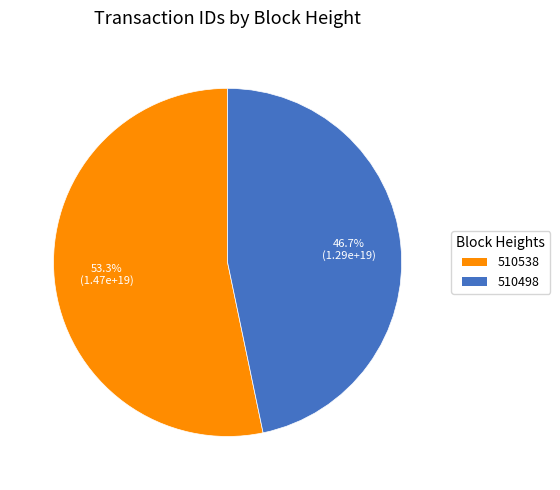

True or false: 510538 accounts for 63% of the total.

False